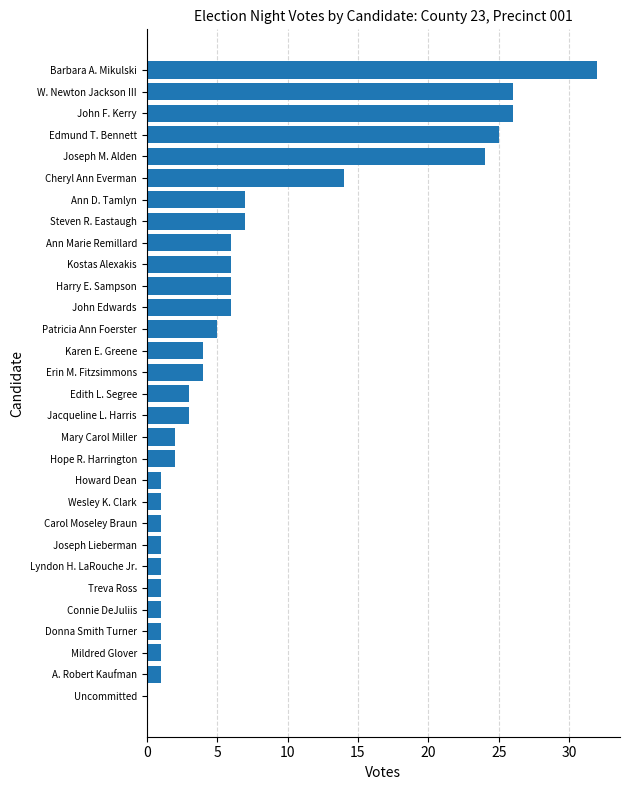

How many data points does each series have?

30